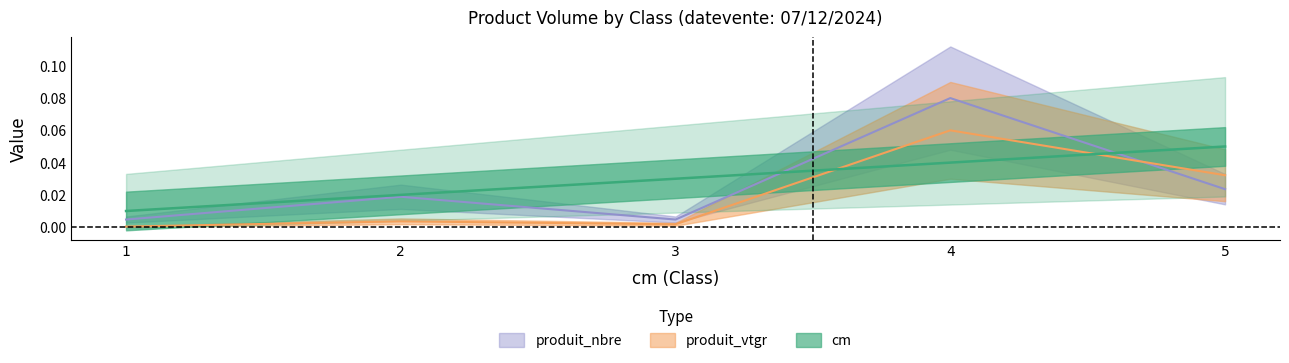

Reading right to left, what are all the values shown in this chart?

cm: 5=0.1	4=0.0	3=0.0	2=0.0	1=0.0
produit_vtgr: 5=0.0	4=0.1	3=0.0	2=0.0	1=0.0
produit_nbre: 5=0.0	4=0.1	3=0.0	2=0.0	1=0.0